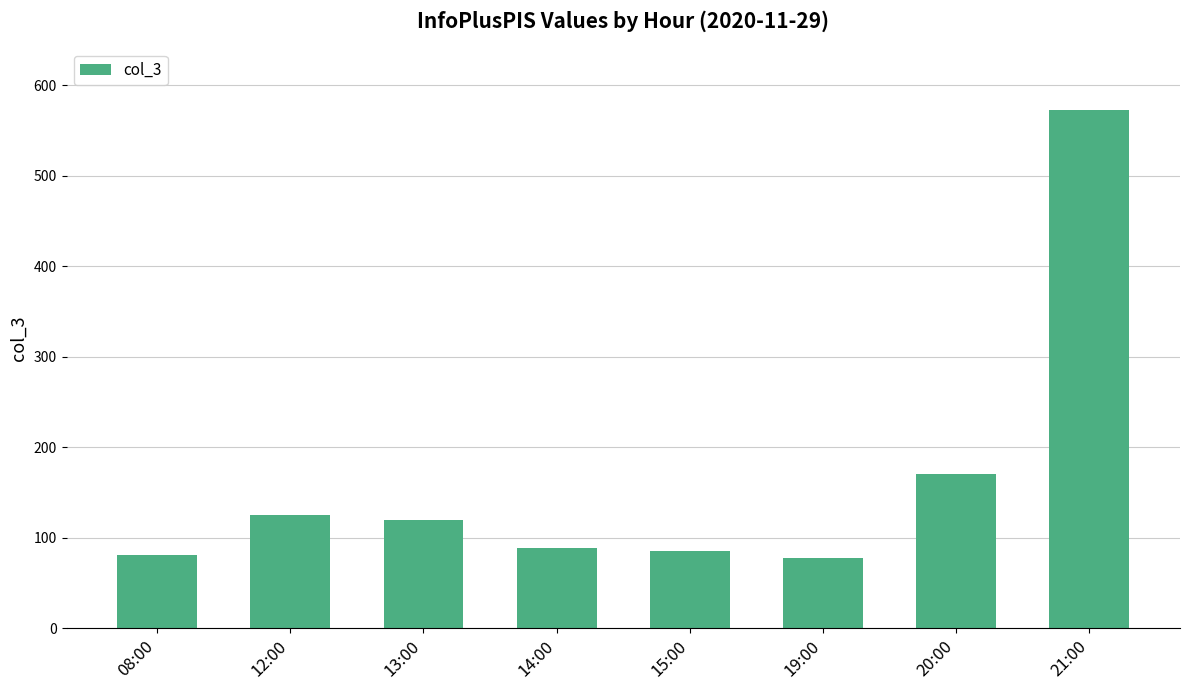

What position from the left is 21:00?

8